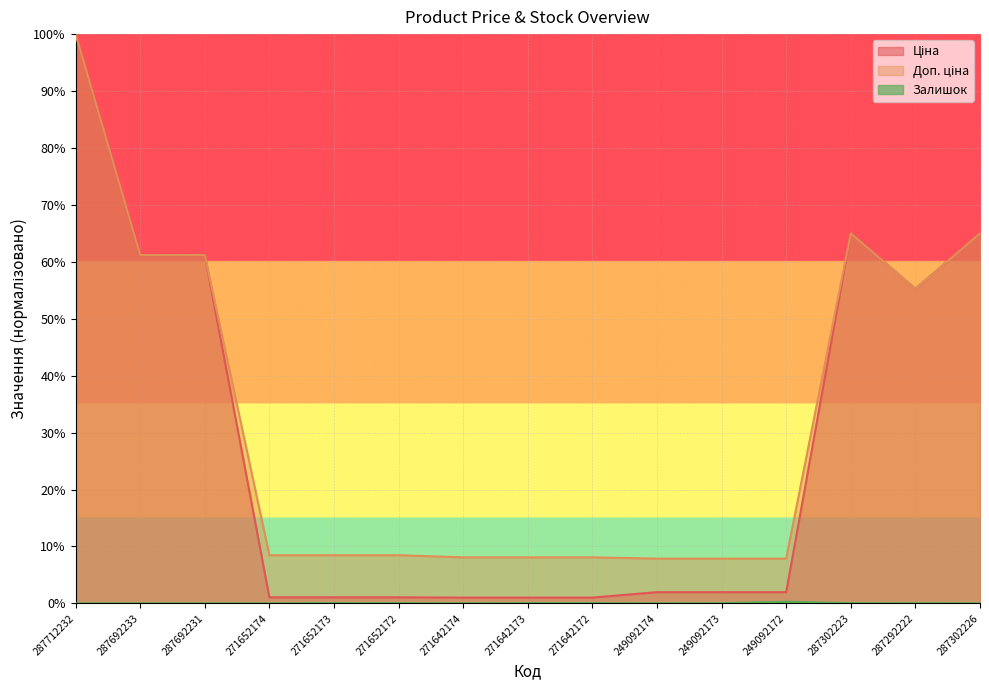

What is the value of the Доп. ціна point at the 5th from the left?

8.5